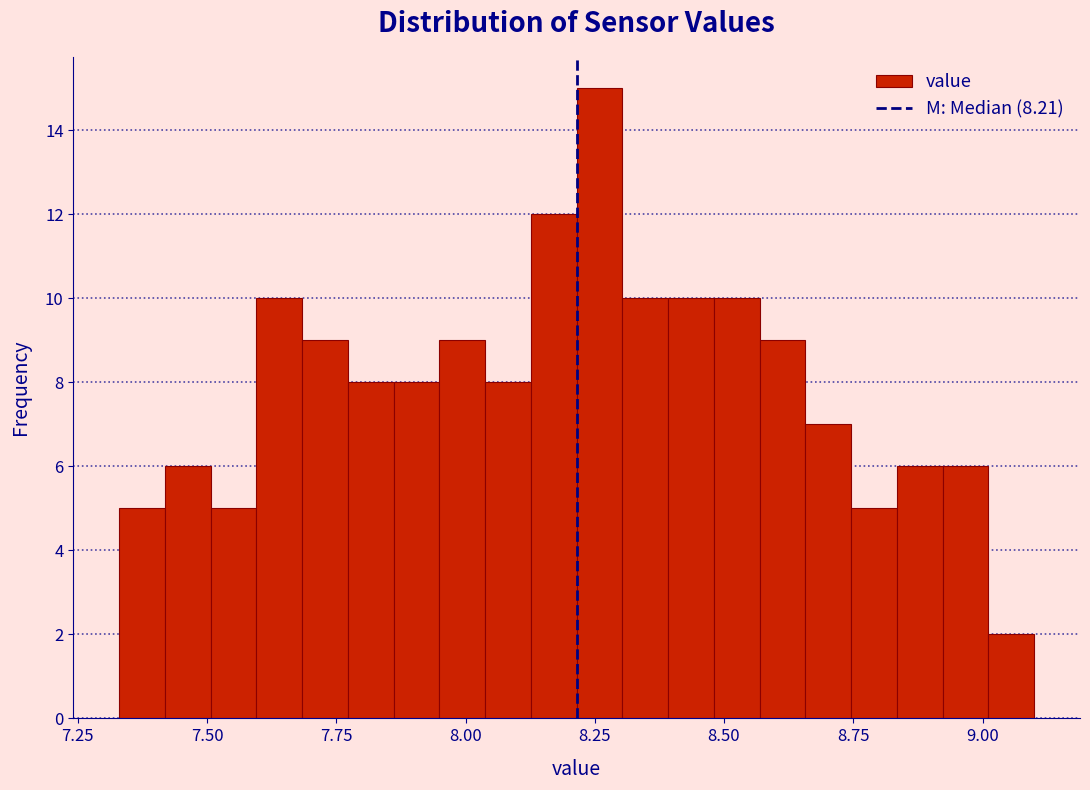

Read against the x-axis, roughly where is the centre of the tallest bar?

8.25